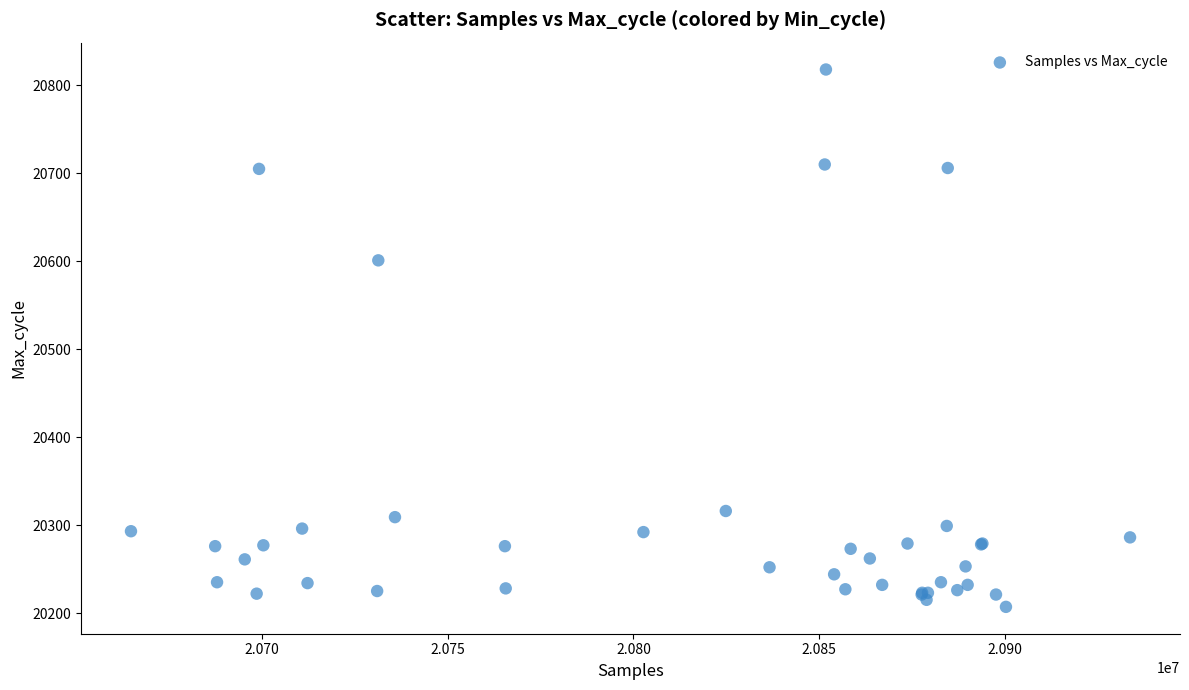

What Y value in the scatter plot is closest to 20512?

20601